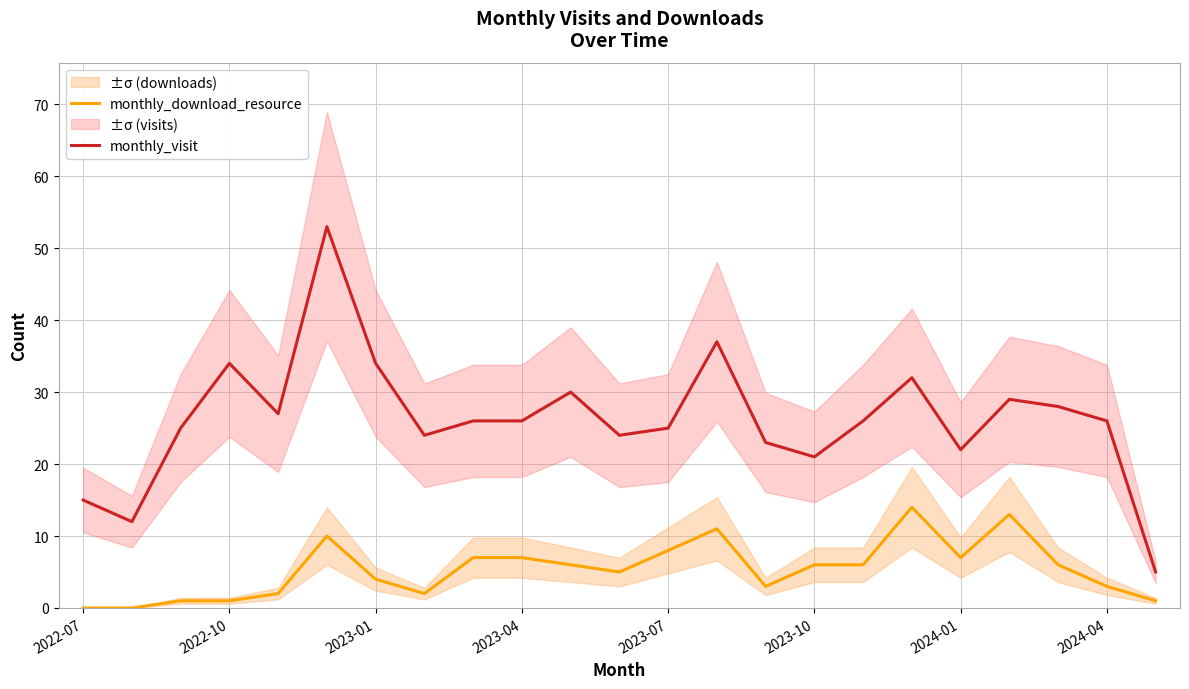

What is the lowest value of the monthly_visit series?

5